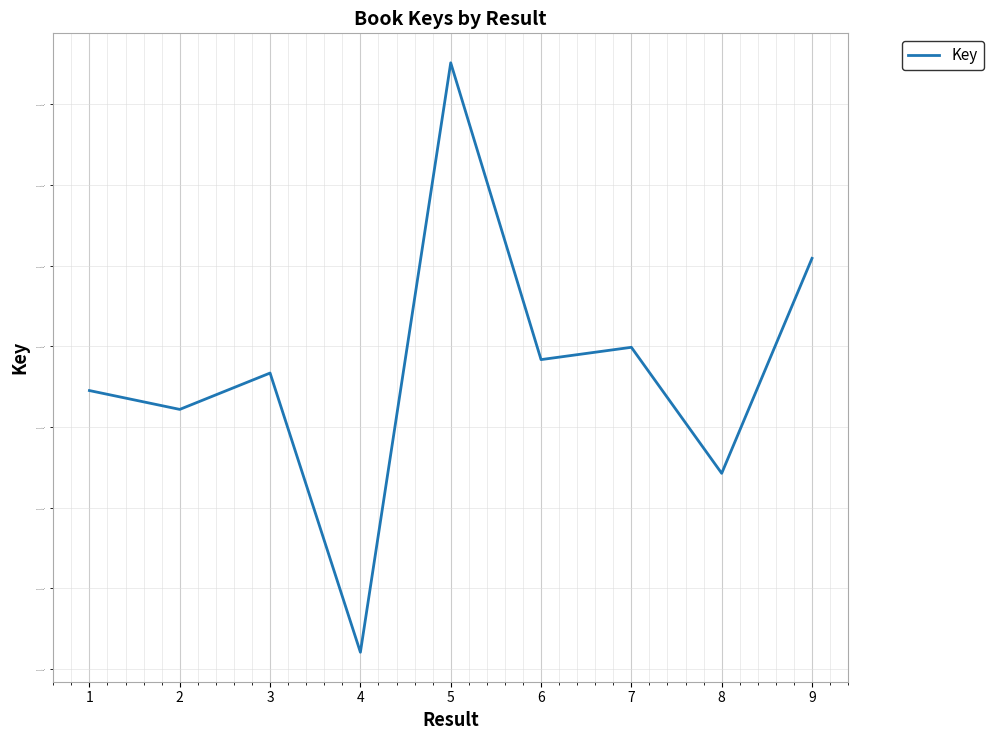

Read the value at 1, to the nearest 50.

2117884900